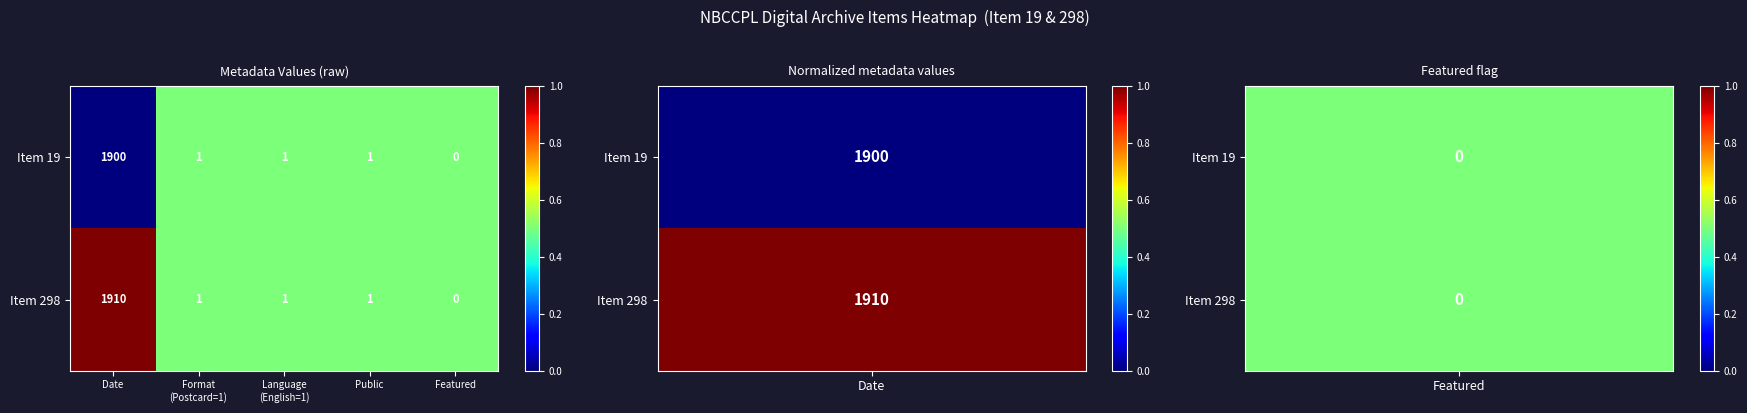

Which series has the largest total across all categories?

Item 298